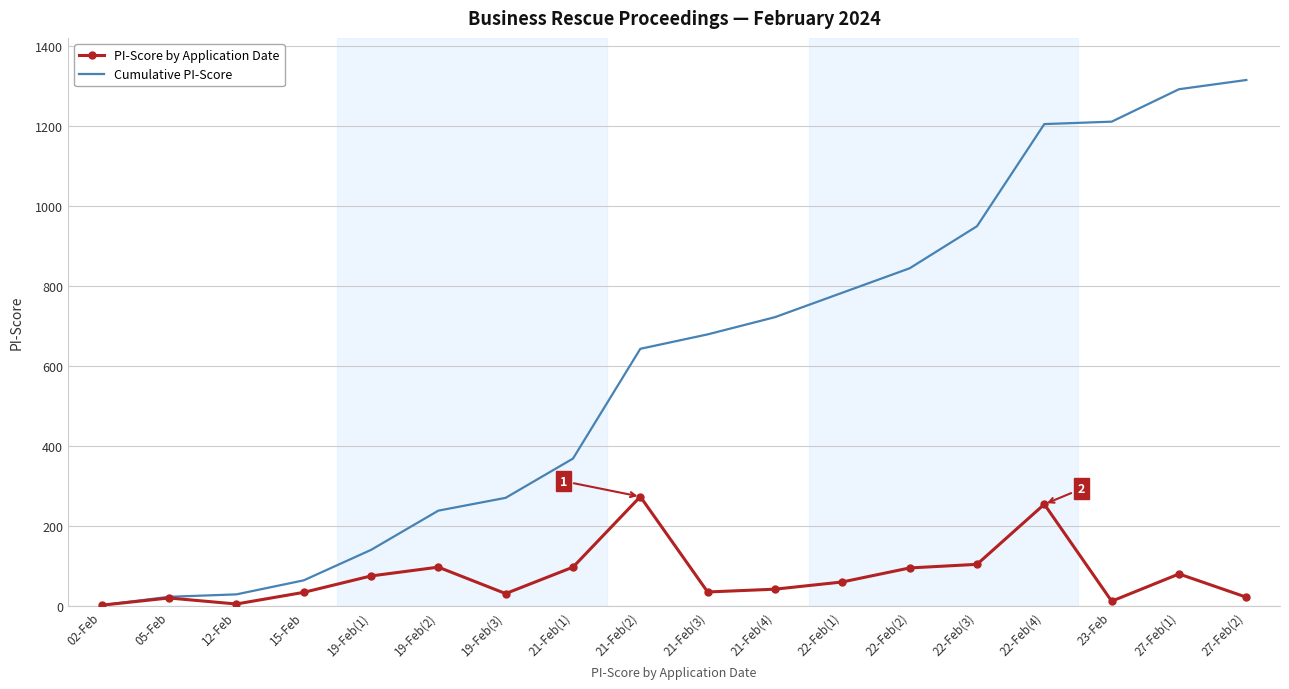

What is the greatest value displayed?

1314